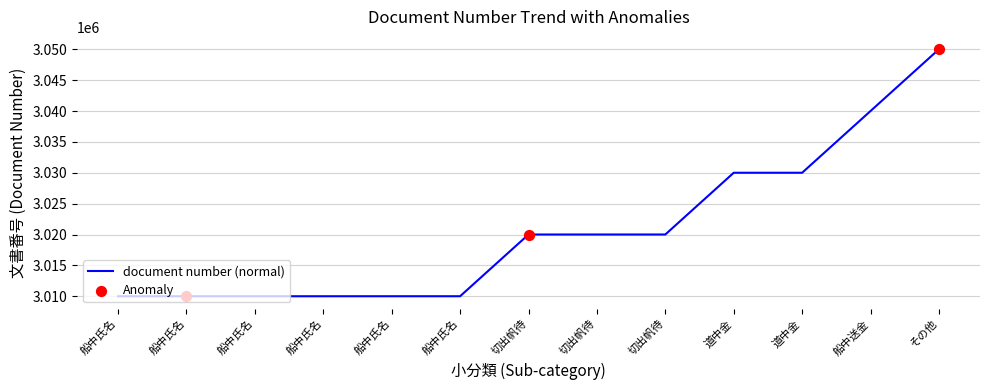

Between 船中氏名 and 船中氏名, which is larger?

船中氏名